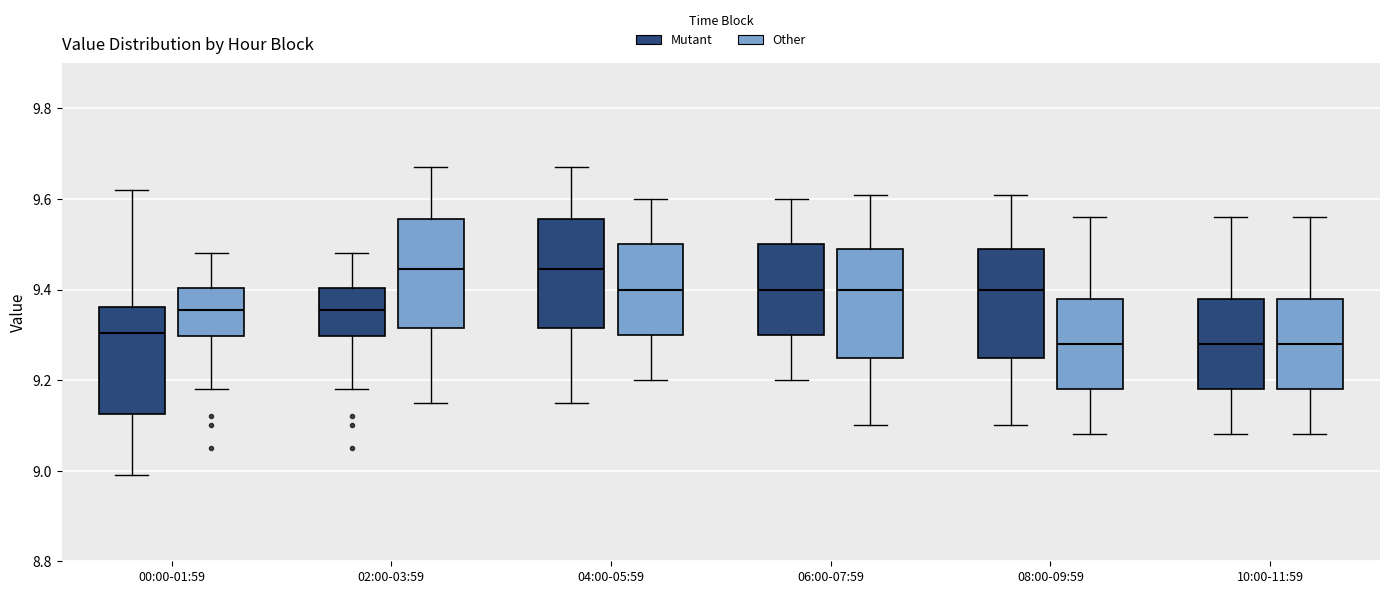

Reading left to right, transcribe this box plot: for each box, give where its median line is, the range the box spans, and where its two whiskers end, as read against the y-axis. The values are not printed on the chart, so give them approximately, as read against the axis.

00:00-01:59 (Mutant): median 9.30, box 9.12 to 9.36, whiskers 9.00 to 9.62
00:00-01:59 (Other): median 9.36, box 9.30 to 9.40, whiskers 9.18 to 9.48
02:00-03:59 (Mutant): median 9.36, box 9.30 to 9.40, whiskers 9.18 to 9.48
02:00-03:59 (Other): median 9.44, box 9.32 to 9.56, whiskers 9.16 to 9.68
04:00-05:59 (Mutant): median 9.44, box 9.32 to 9.56, whiskers 9.16 to 9.68
04:00-05:59 (Other): median 9.40, box 9.30 to 9.50, whiskers 9.20 to 9.60
06:00-07:59 (Mutant): median 9.40, box 9.30 to 9.50, whiskers 9.20 to 9.60
06:00-07:59 (Other): median 9.40, box 9.26 to 9.50, whiskers 9.10 to 9.62
08:00-09:59 (Mutant): median 9.40, box 9.26 to 9.50, whiskers 9.10 to 9.62
08:00-09:59 (Other): median 9.28, box 9.18 to 9.38, whiskers 9.08 to 9.56
10:00-11:59 (Mutant): median 9.28, box 9.18 to 9.38, whiskers 9.08 to 9.56
10:00-11:59 (Other): median 9.28, box 9.18 to 9.38, whiskers 9.08 to 9.56